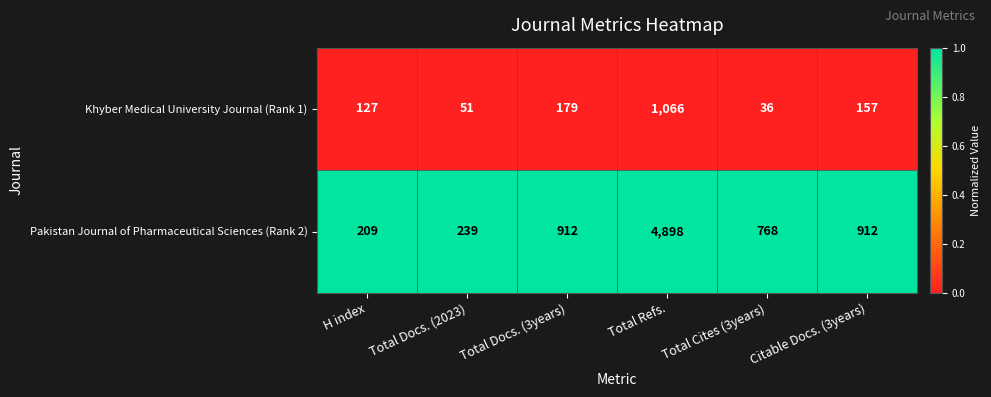

True or false: Khyber Medical University Journal (Rank 1) has a value of 15 at Total Cites (3years).

False